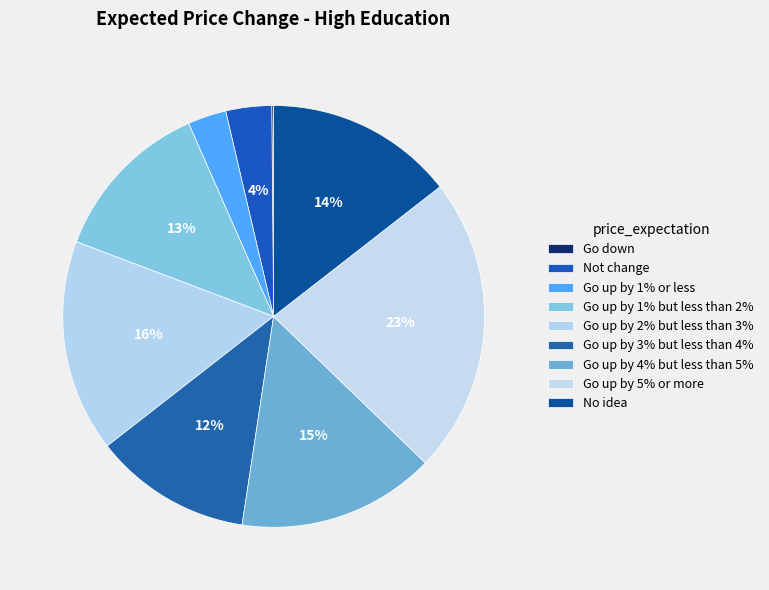

What is the change in value from Go up by 1% or less to Go up by 1% but less than 2%?

+69